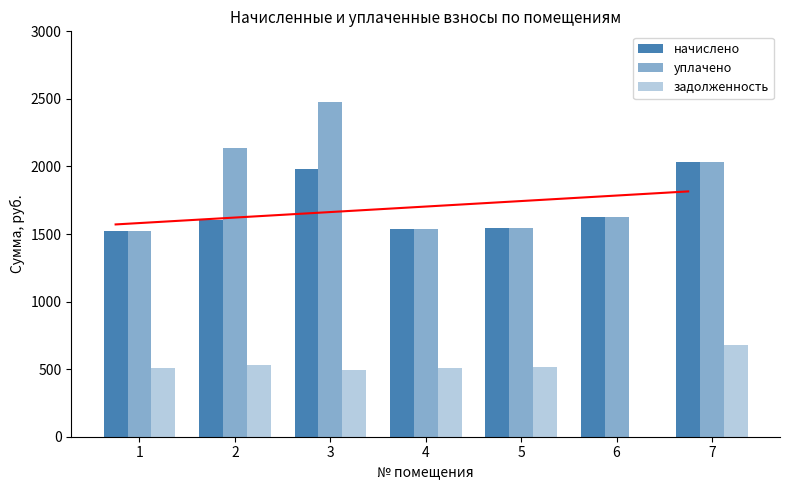

At which category is the sum across all series the highest?

3